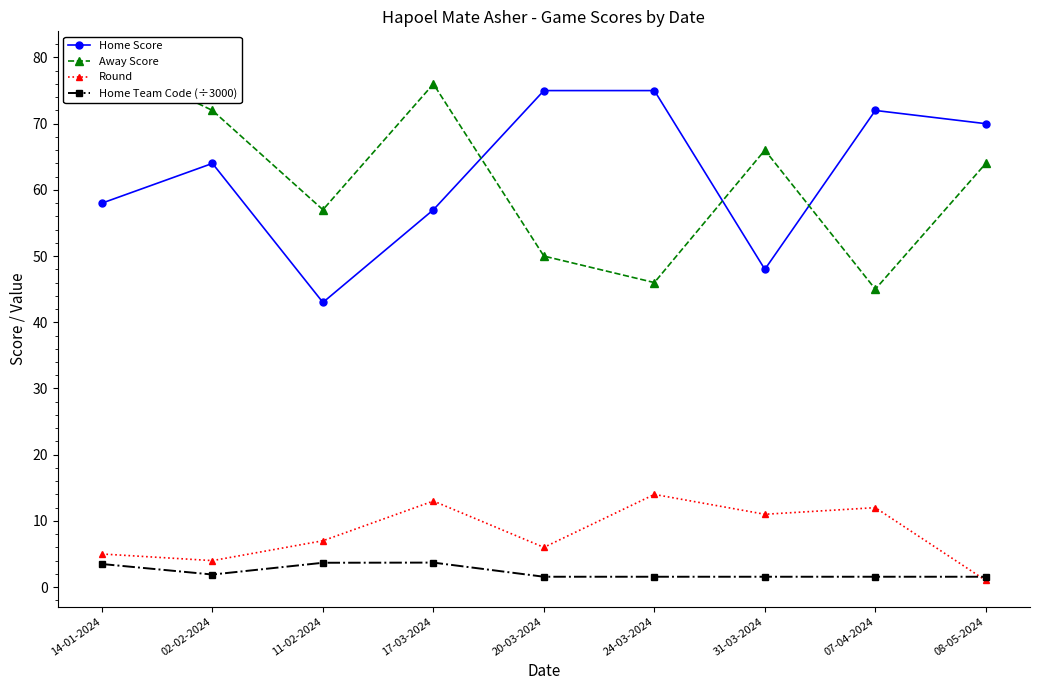

At which label does Round reach its peak?

24-03-2024